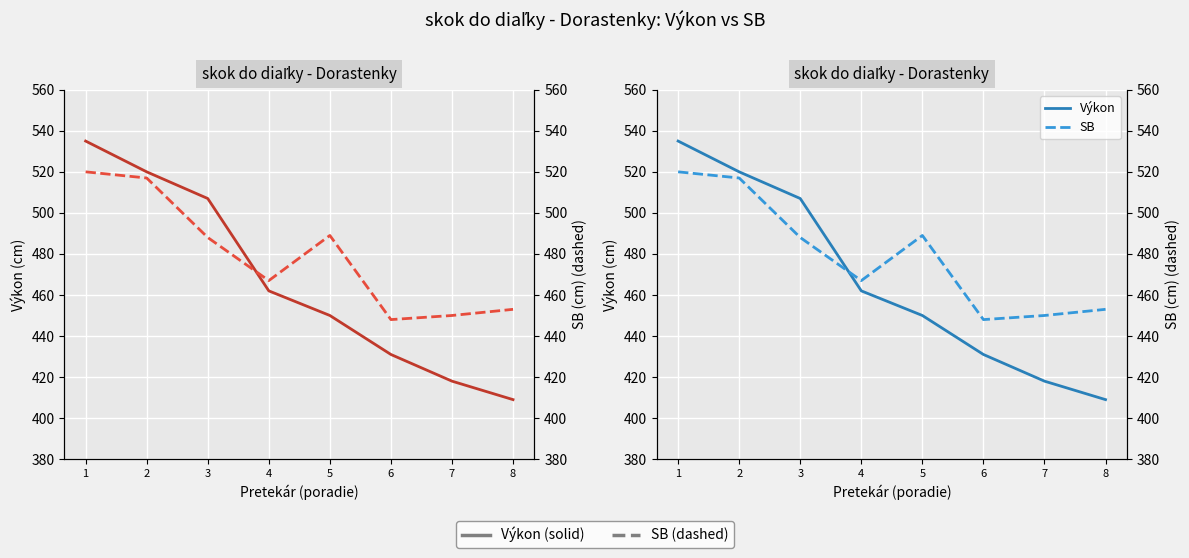

Which has a higher value, 2 or 4?

2